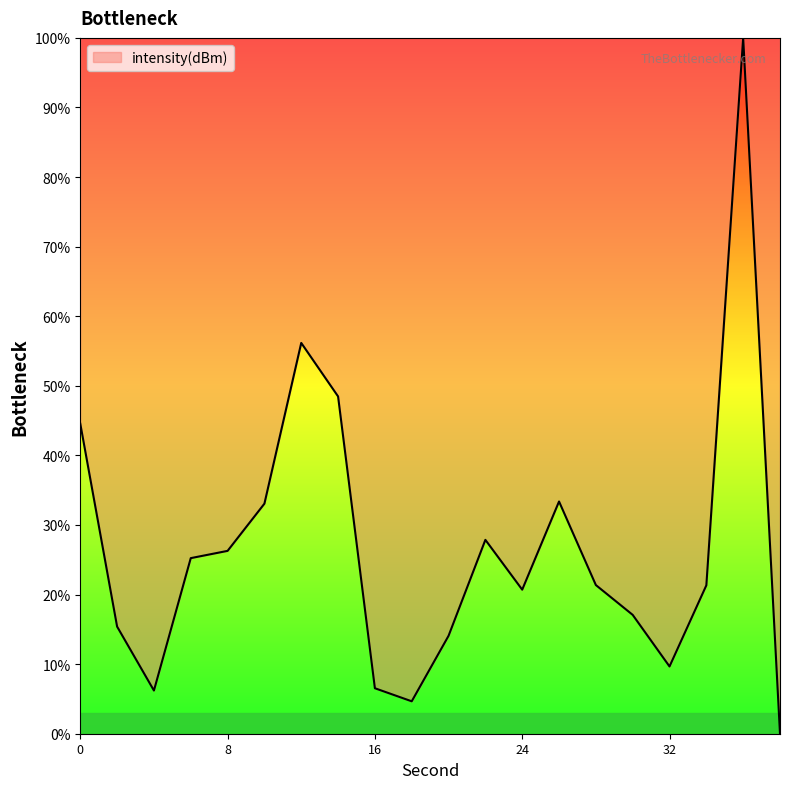

What is the greatest value displayed?

100.0